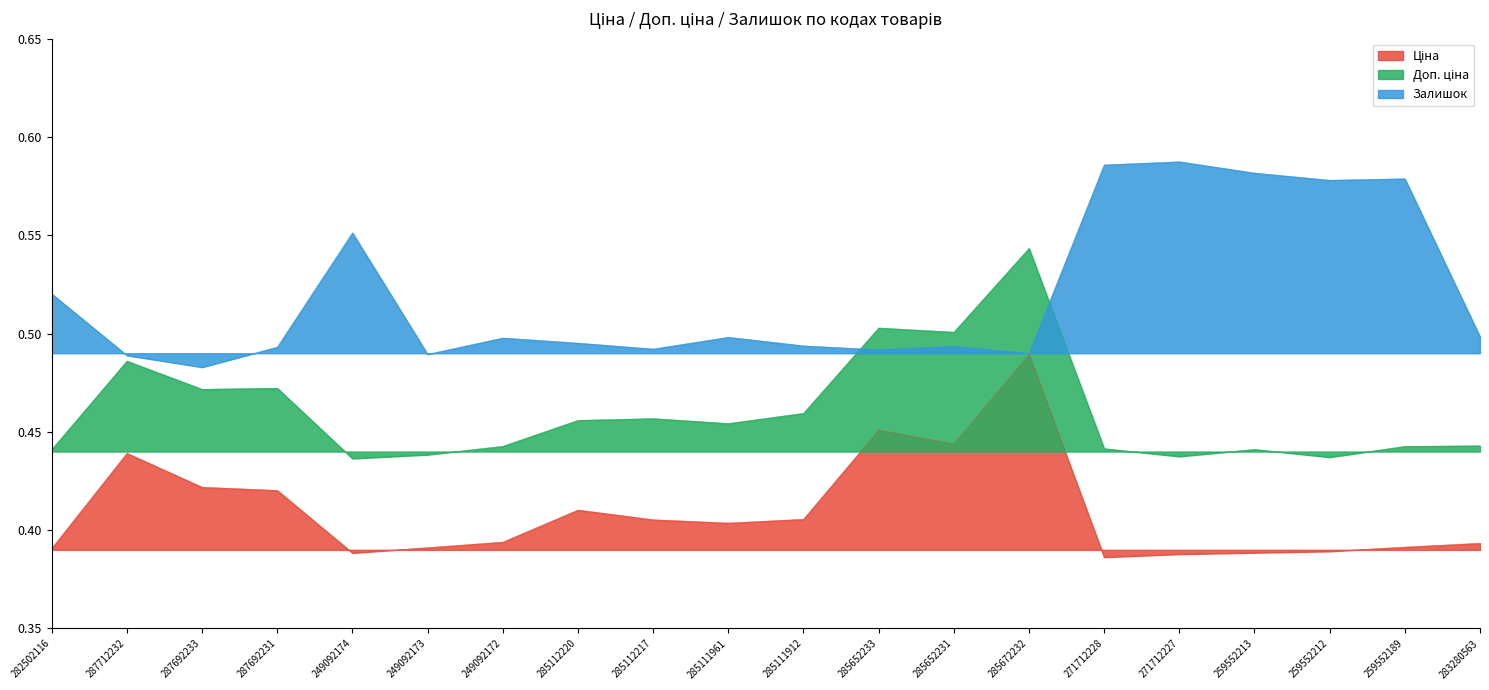

Where is the first local maximum for Залишок?

249092174